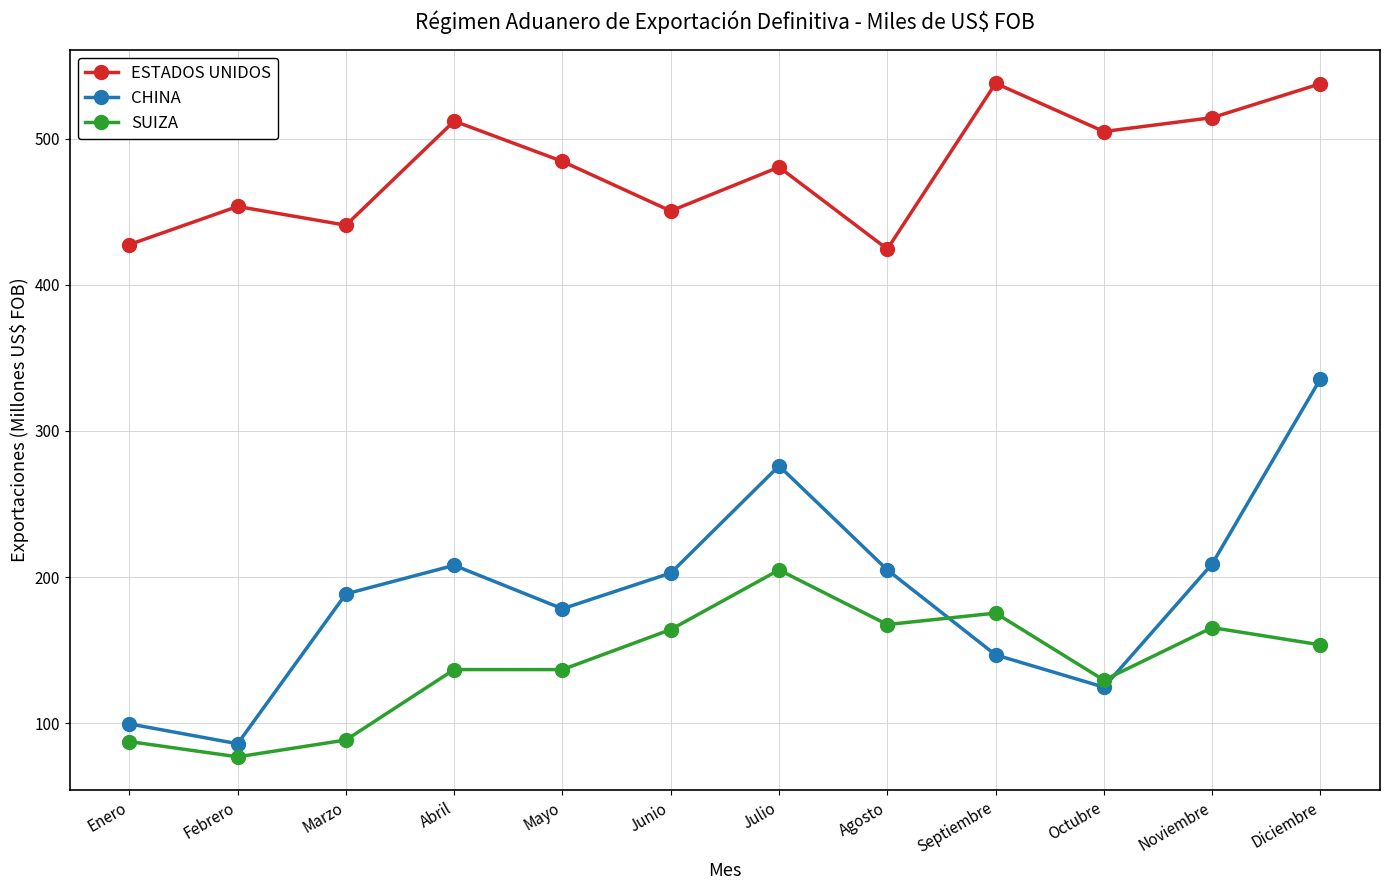

Does the chart have visible grid lines?

Yes